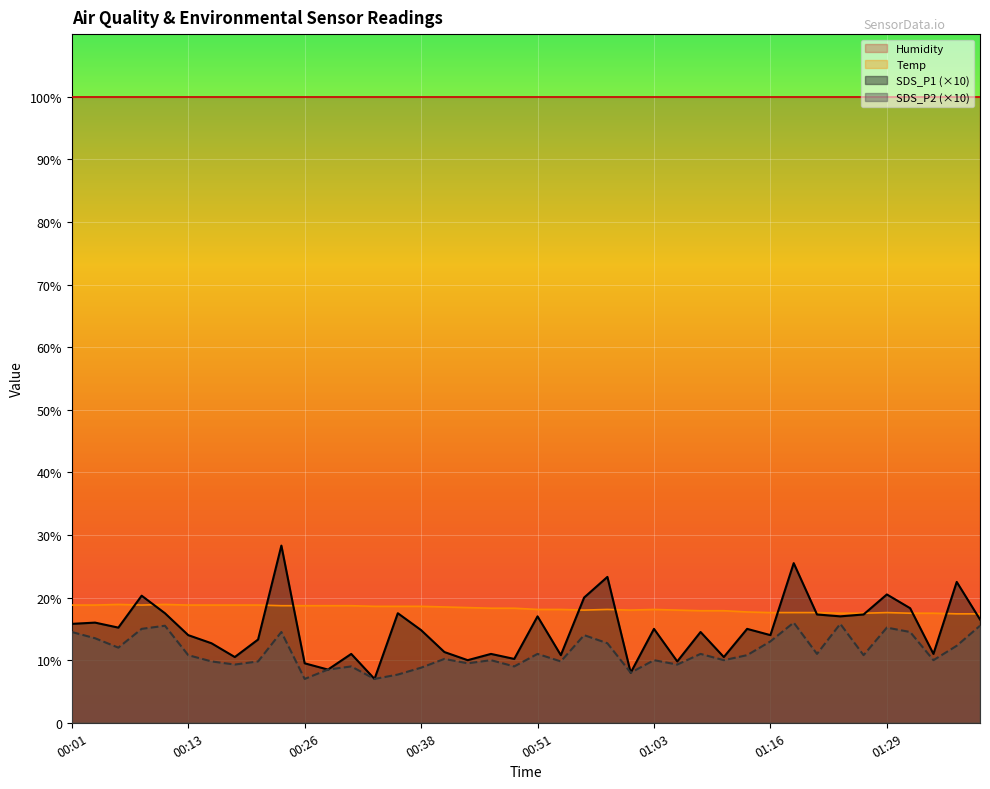

True or false: Temp and SDS_P2 intersect in this chart.

False